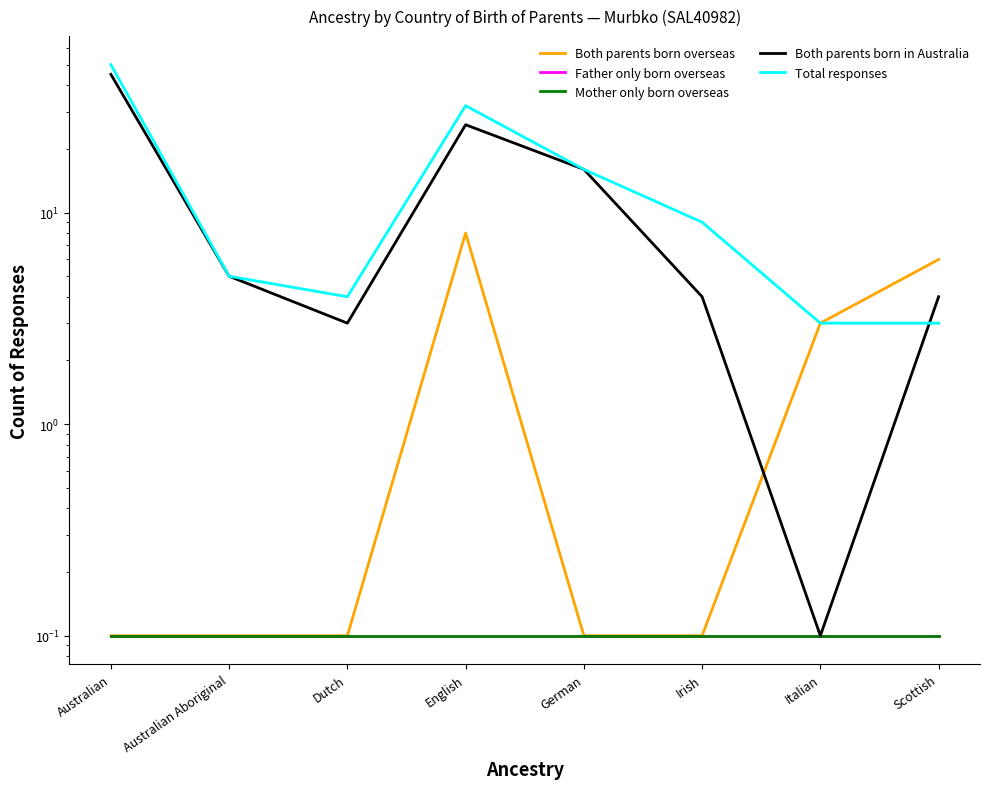

Which category has the highest value in the Both parents born overseas series?

English